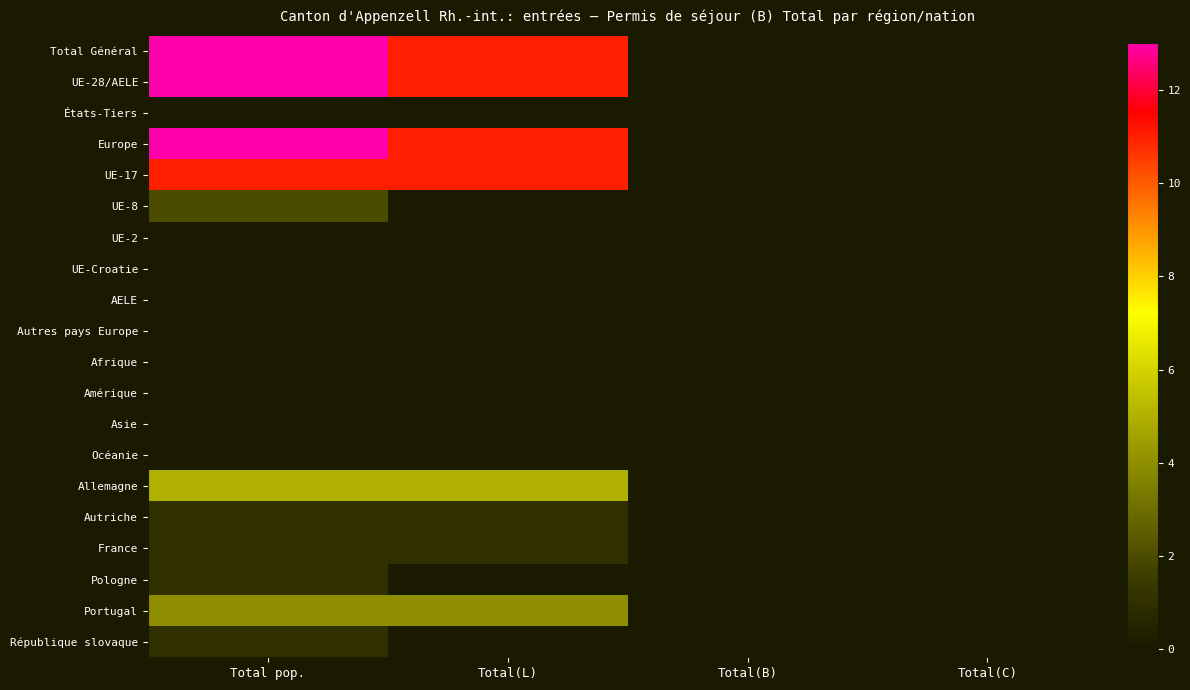

At Total(B), list the series in order from smallest to largest.

Total Général, UE-28/AELE, États-Tiers, Europe, UE-17, UE-8, UE-2, UE-Croatie, AELE, Autres pays Europe, Afrique, Amérique, Asie, Océanie, Allemagne, Autriche, France, Pologne, Portugal, République slovaque